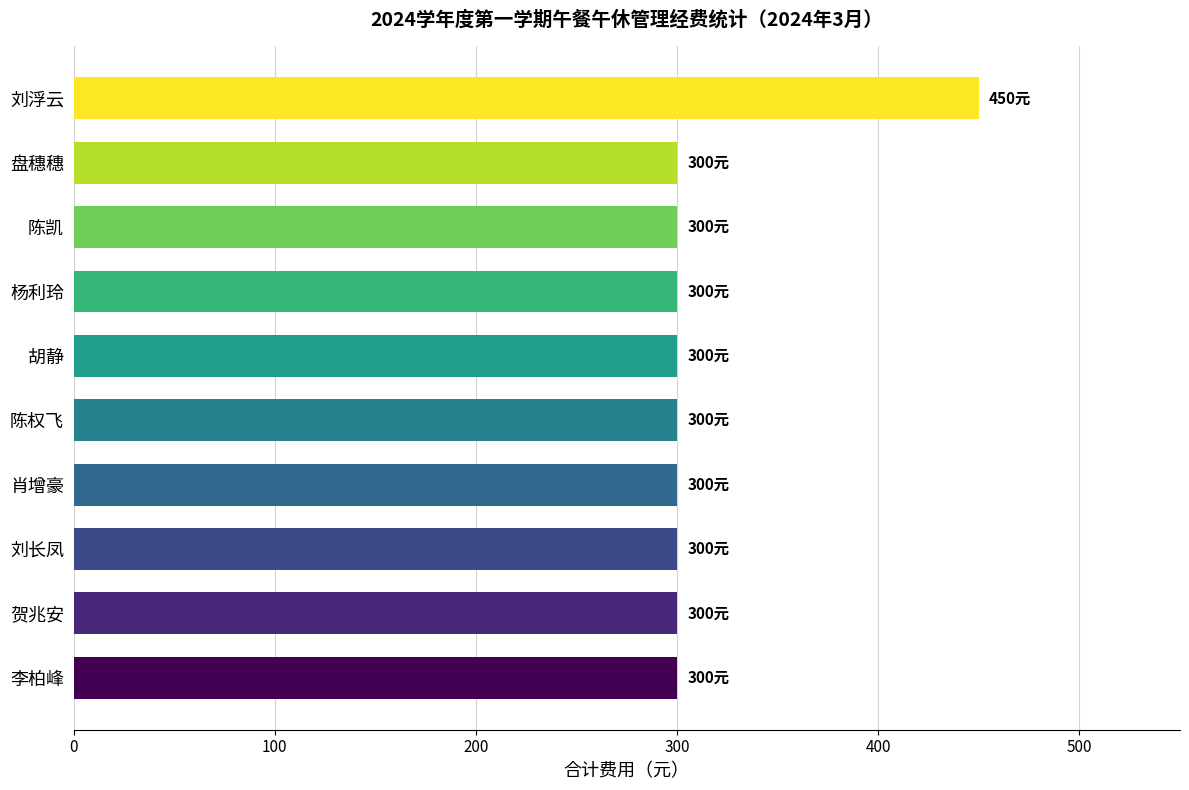

Are the bars grouped side by side (vs. stacked)?

No